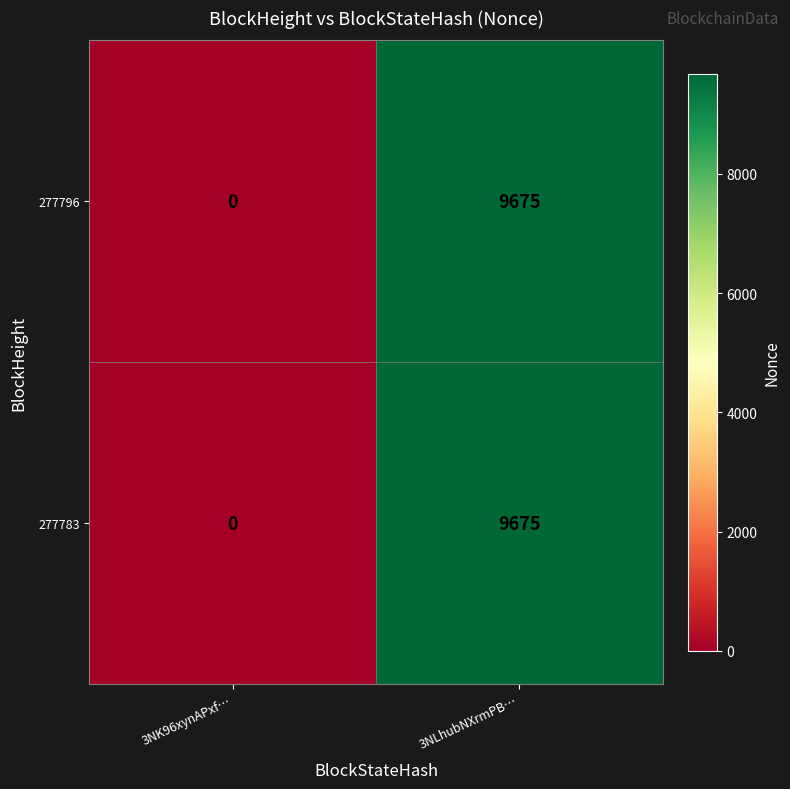

True or false: 277796 has a value of 9675 at 3NLhubNXrmPB….

True